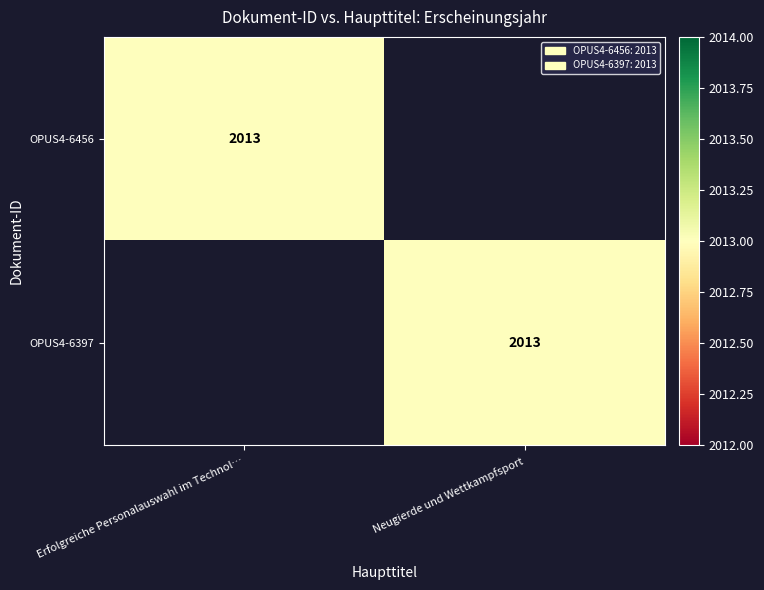

True or false: OPUS4-6397 has a value of 3298 at Neugierde und Wettkampfsport.

False